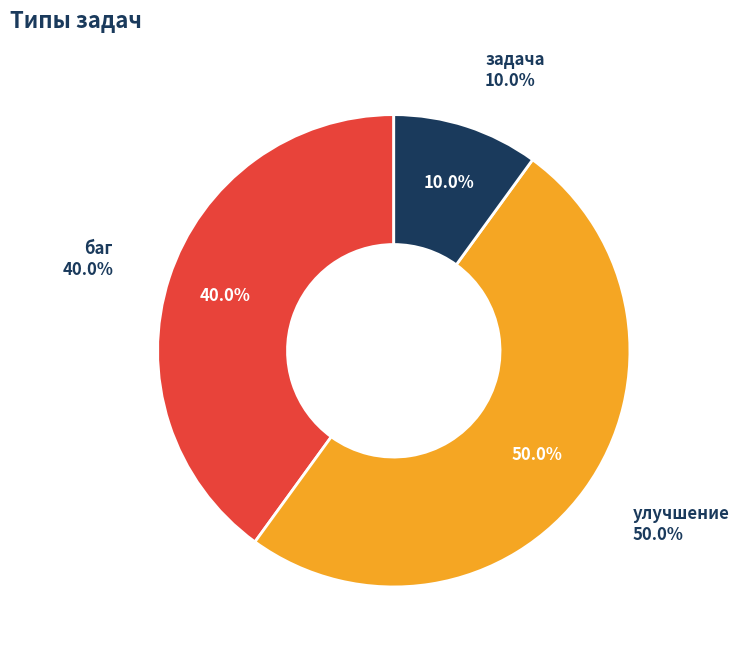

Count the number of slices in the pie.

3